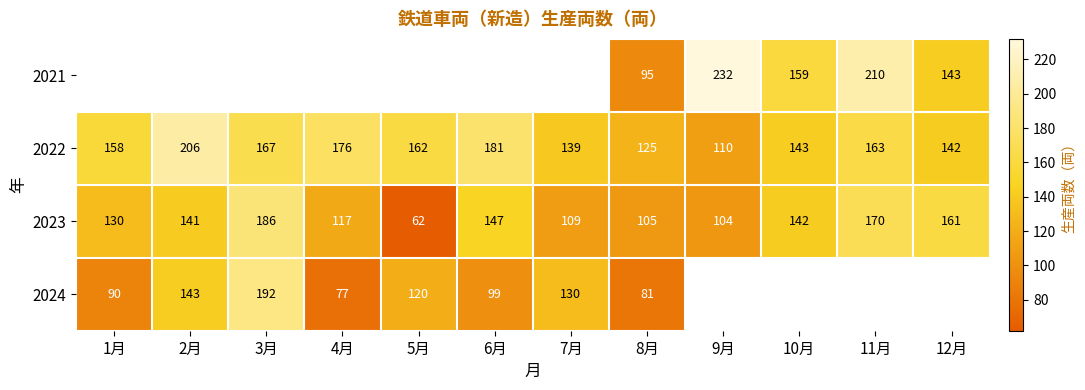

Is the value of 2022 at 8月 greater than the value of 2023 at 10月?

No